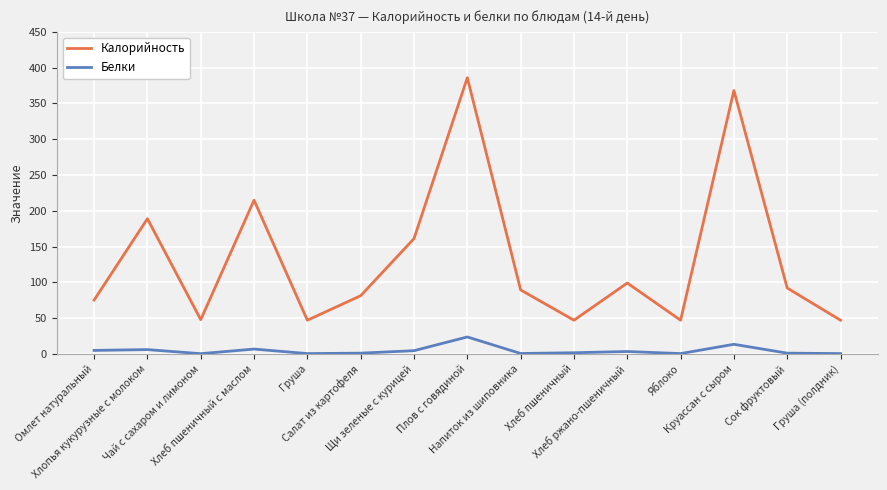

What is the smallest value displayed?

0.3